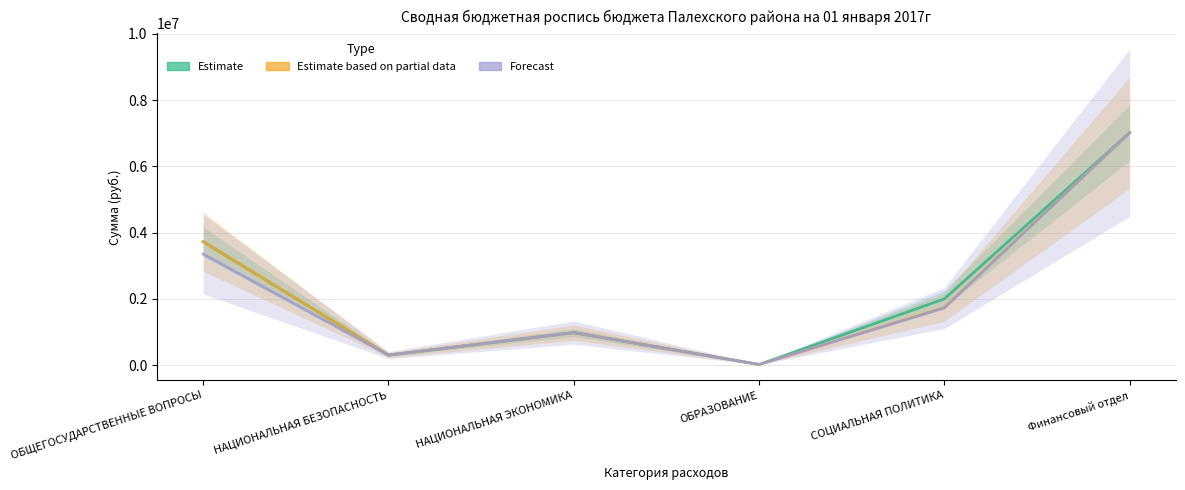

What are all the series names shown in the legend?

Estimate, Estimate based on partial data, Forecast